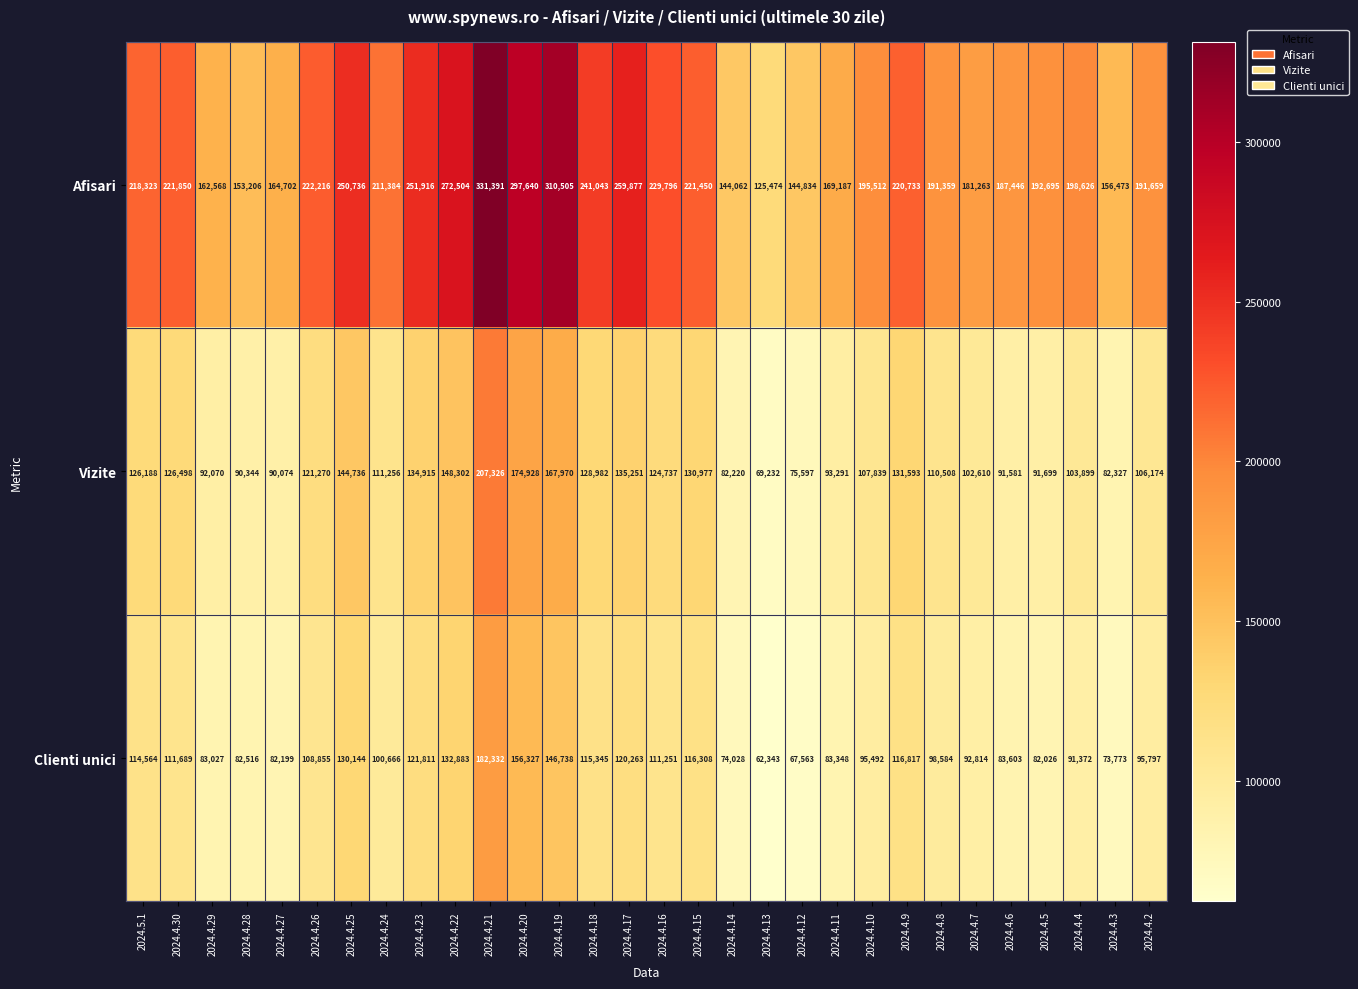

At how many categories does at least one series exceed 104126?

30